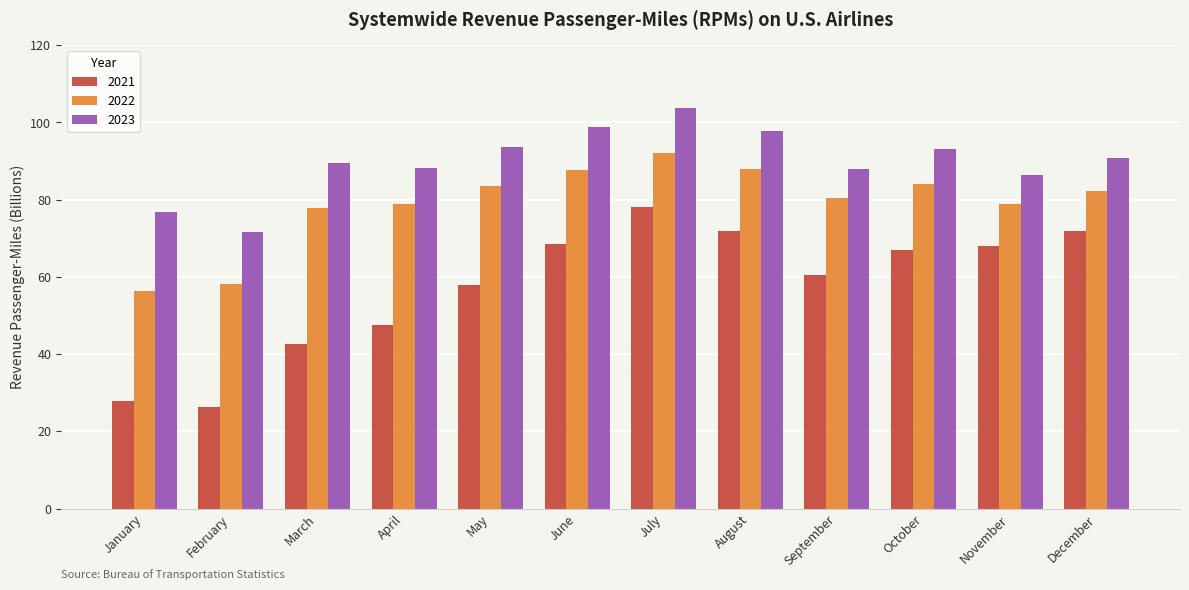

The 2023 series shows 89.6 at March. True or false?

True